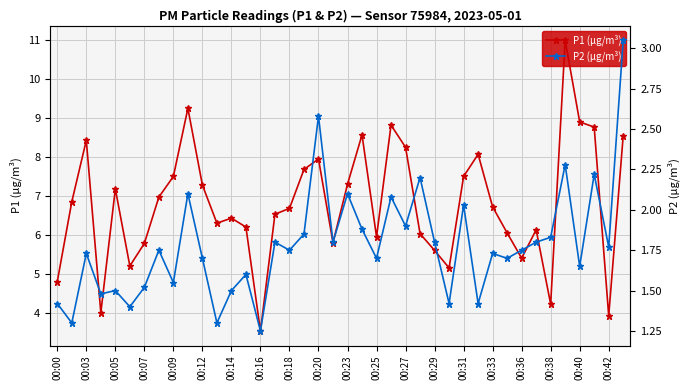

What is the minimum value for P1 (µg/m³)?

3.5